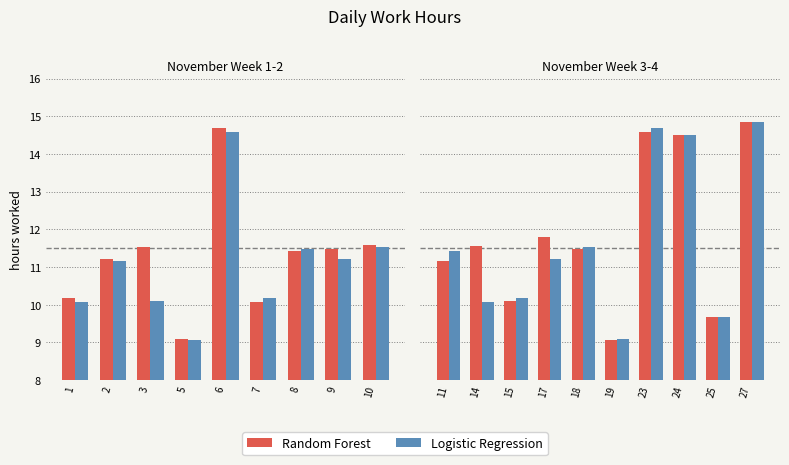

Are the bars horizontal?

No